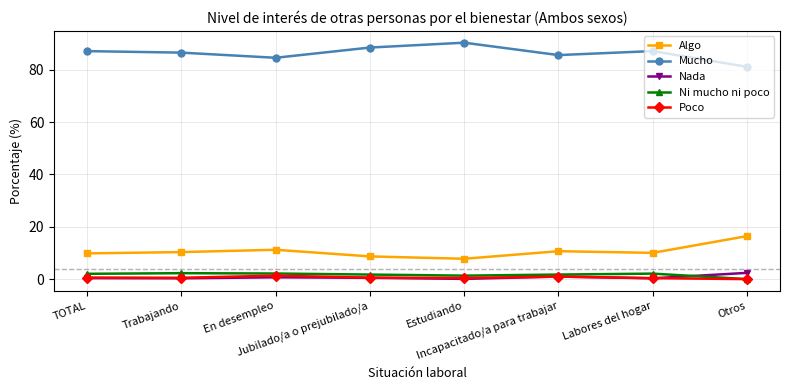

What is the difference between the Algo values at Trabajando and En desempleo?

0.9